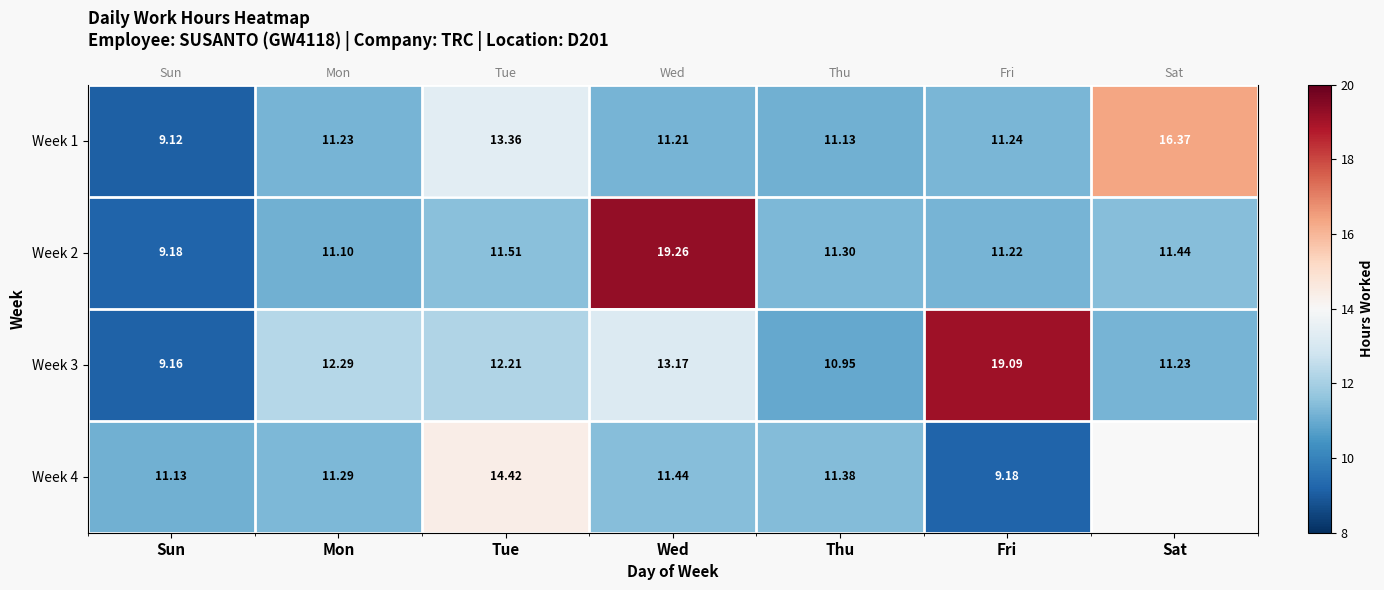

Between Sun and Fri, which series saw the biggest shift?

Week 3